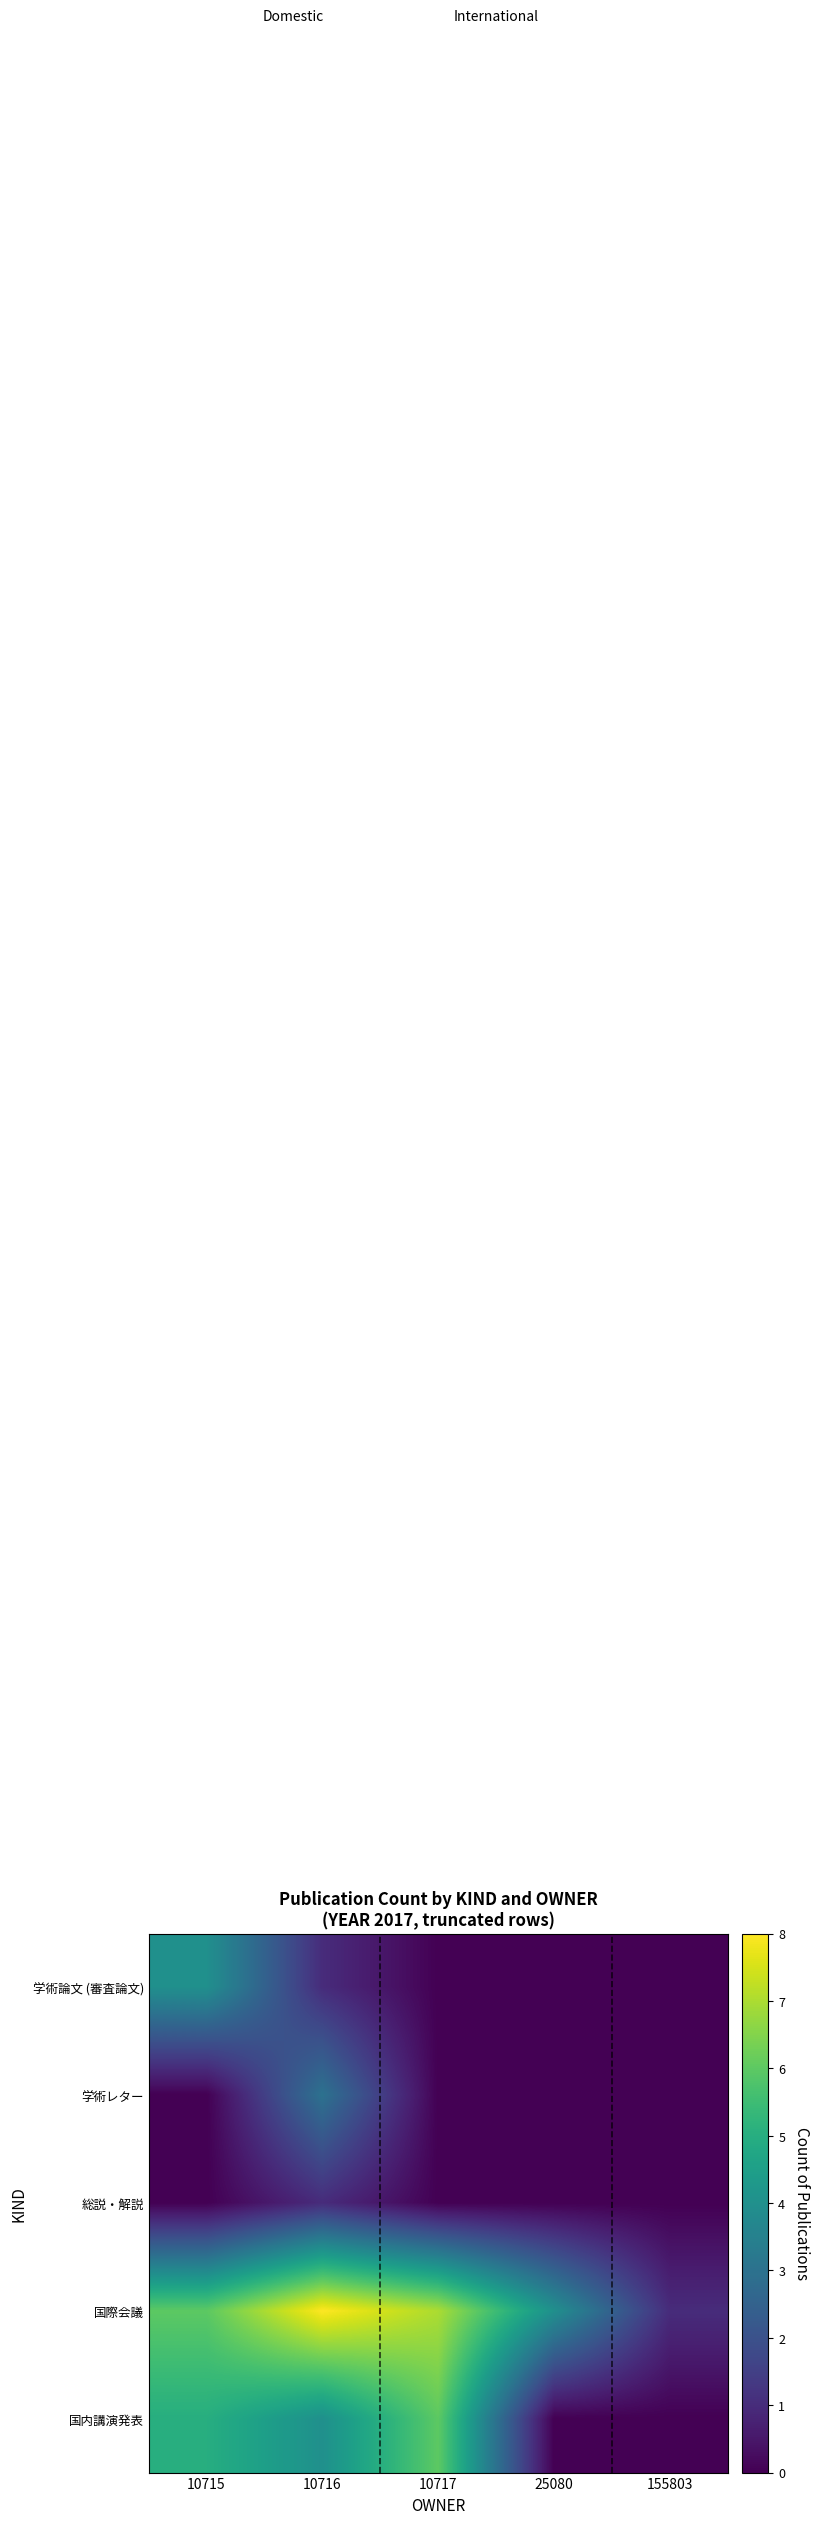

Reading left to right, list all the values displayed in this chart.

学術論文 (審査論文): 10715=4	10716=1	10717=0	25080=0	155803=0
学術レター: 10715=0	10716=3	10717=0	25080=0	155803=0
総説・解説: 10715=0	10716=1	10717=0	25080=0	155803=0
国際会議: 10715=6	10716=8	10717=7	25080=4	155803=1
国内講演発表: 10715=5	10716=4	10717=6	25080=0	155803=0